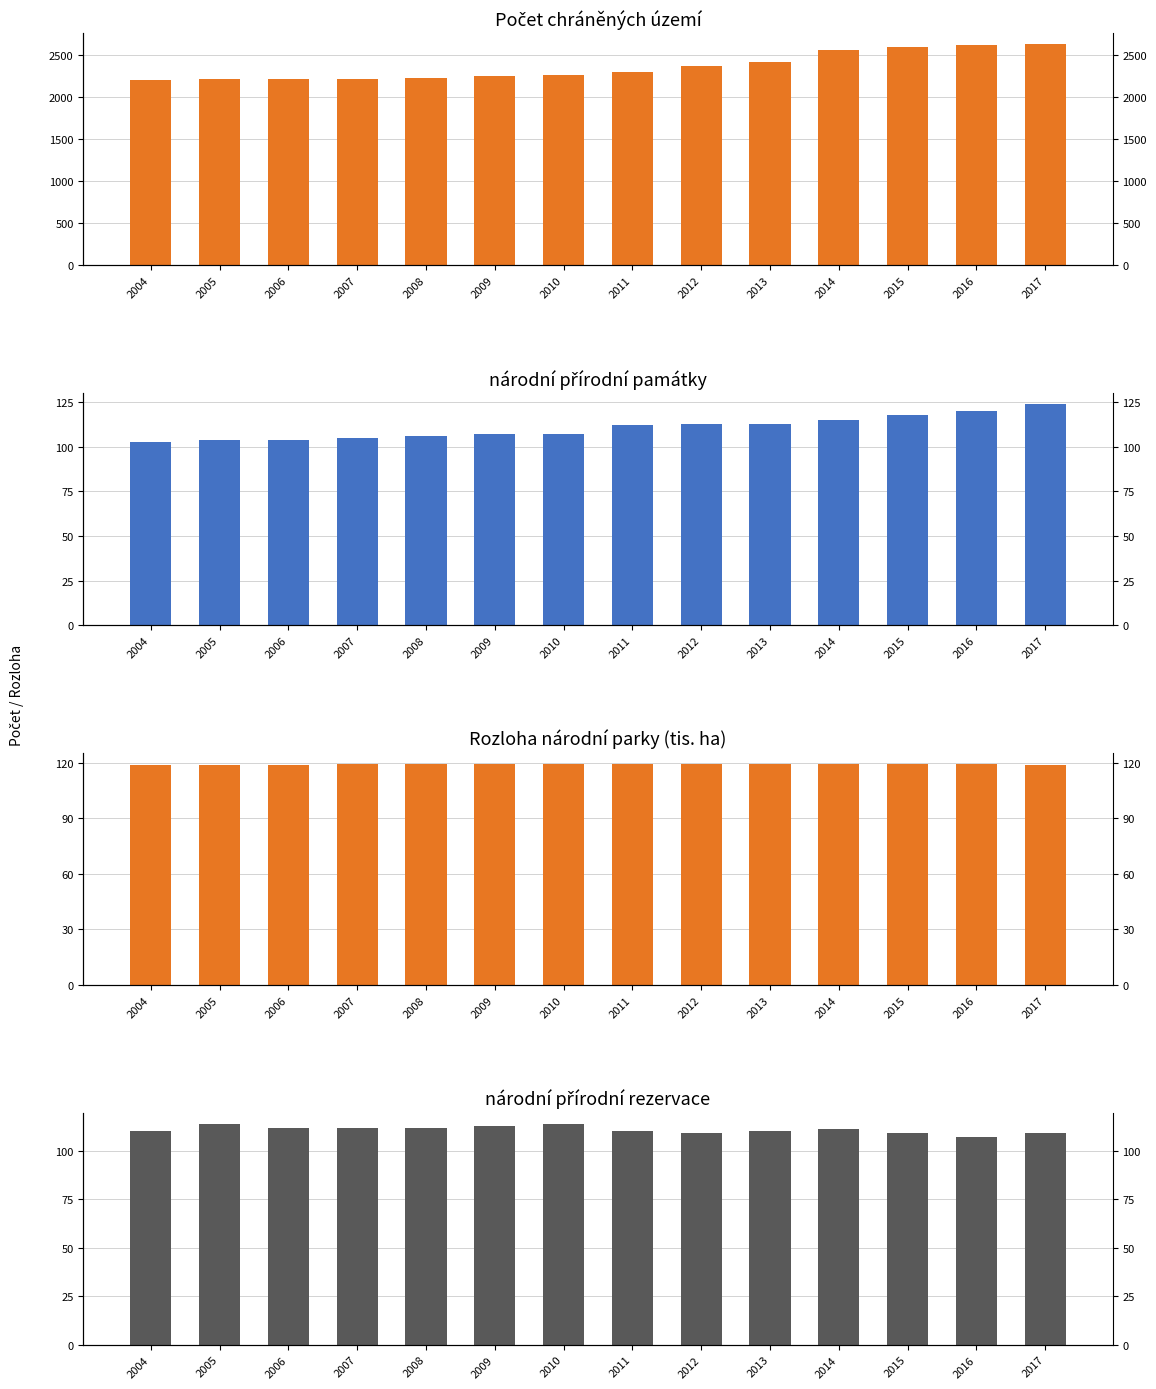

List the labels in order of Počet chráněných území value, largest first.

2017, 2016, 2015, 2014, 2013, 2012, 2011, 2010, 2009, 2008, 2007, 2006, 2005, 2004